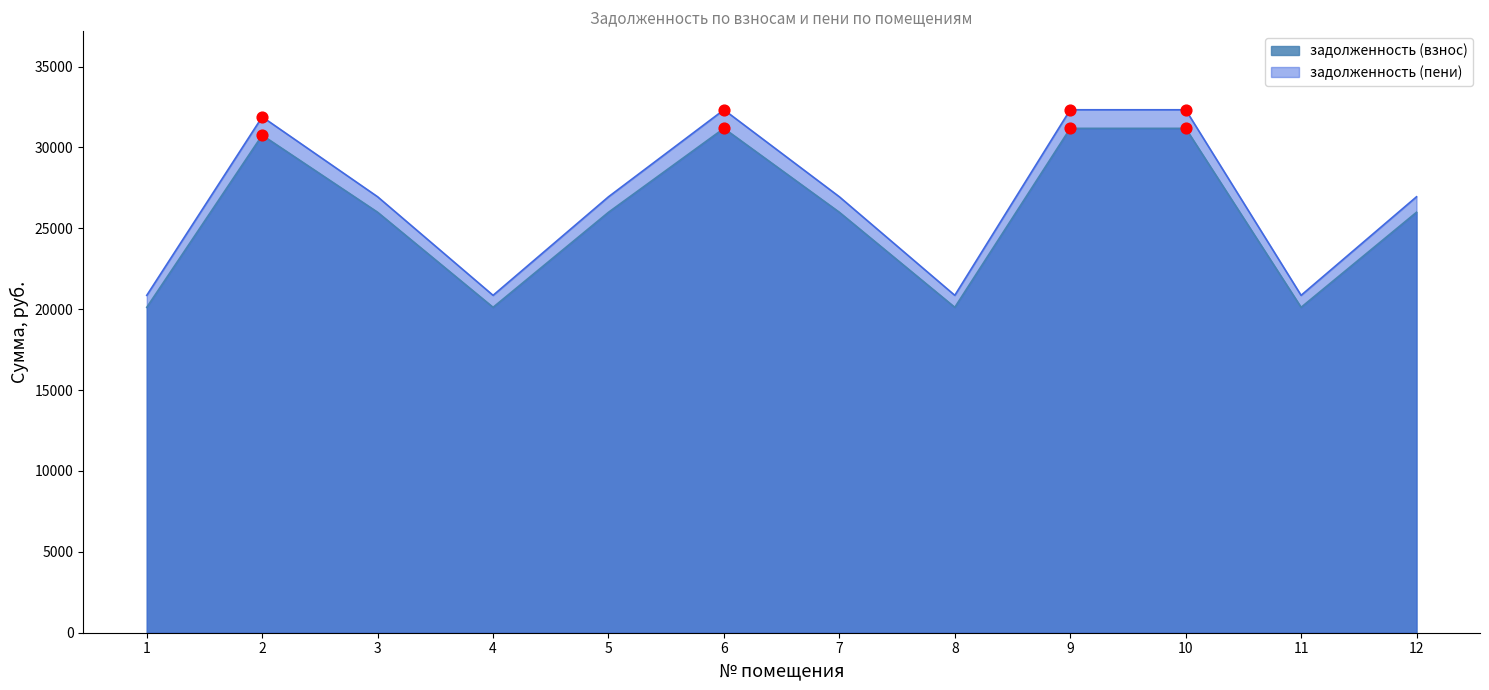

At how many categories does at least one series exceed 23670?

8